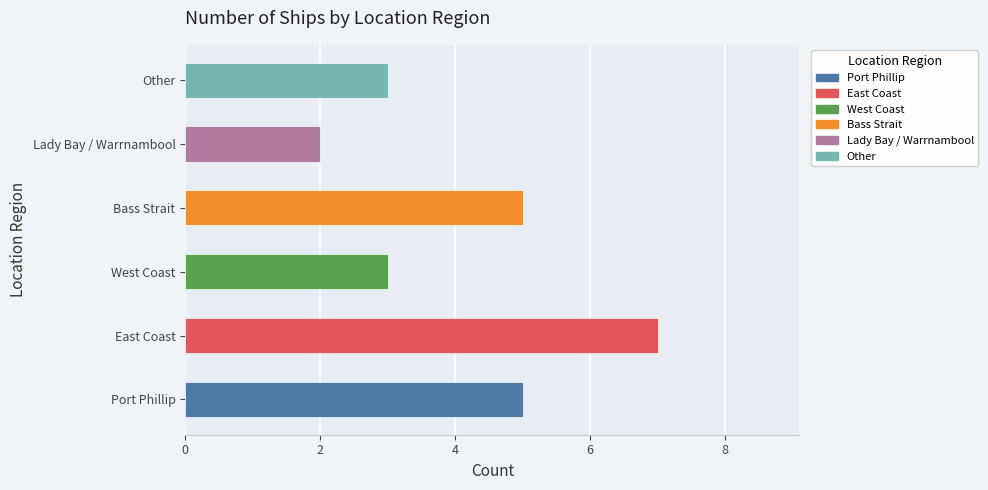

What position from the left is Other?

6